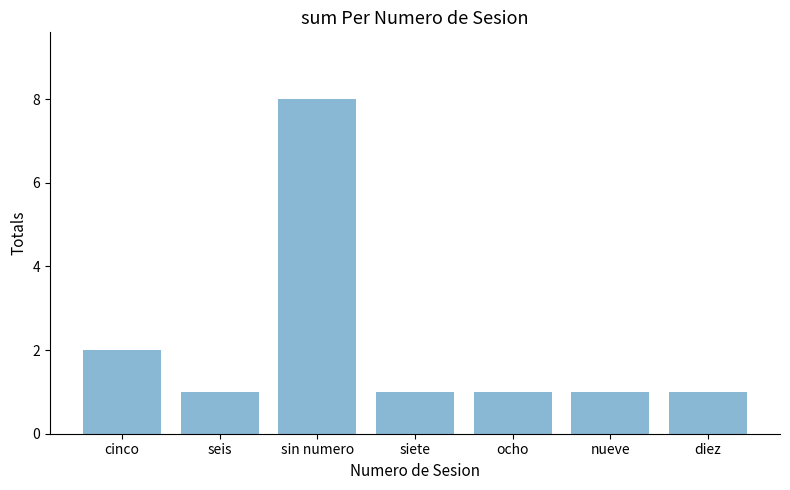

What is the difference between the maximum and second lowest values?

7